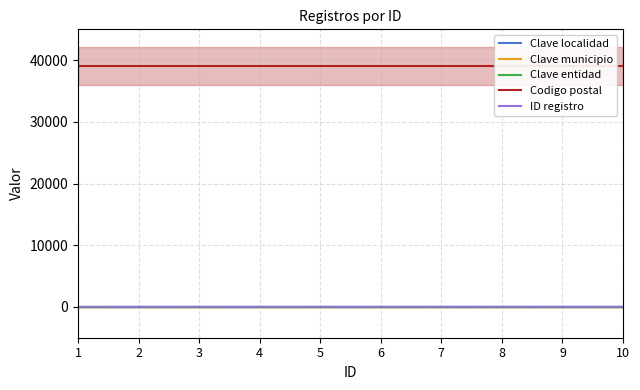

What is the sum of all Clave localidad values?

10